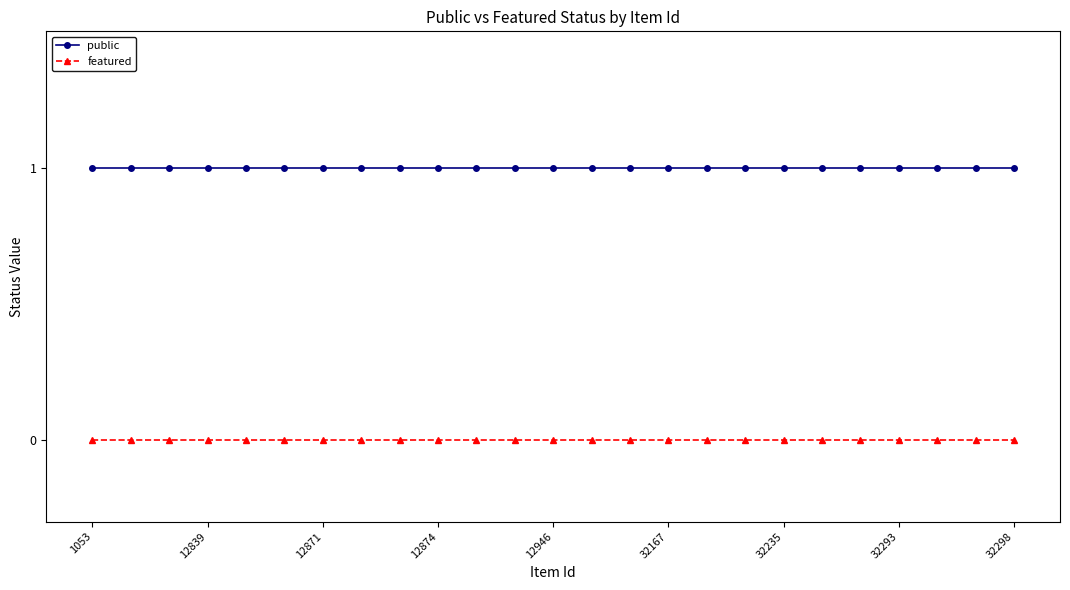

How many lines are shown in the chart?

2